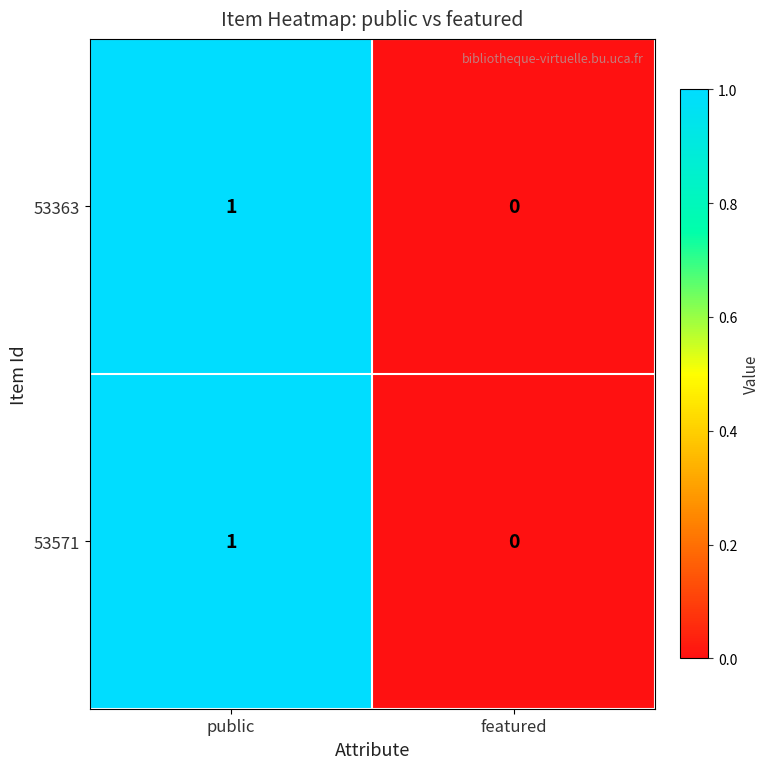

Reading left to right, transcribe all the data shown in this chart.

53363: public=1	featured=0
53571: public=1	featured=0